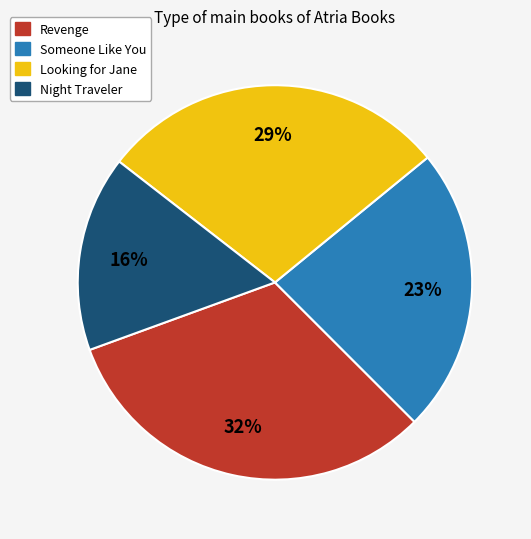

Between Someone Like You and Night Traveler, which is larger?

Someone Like You